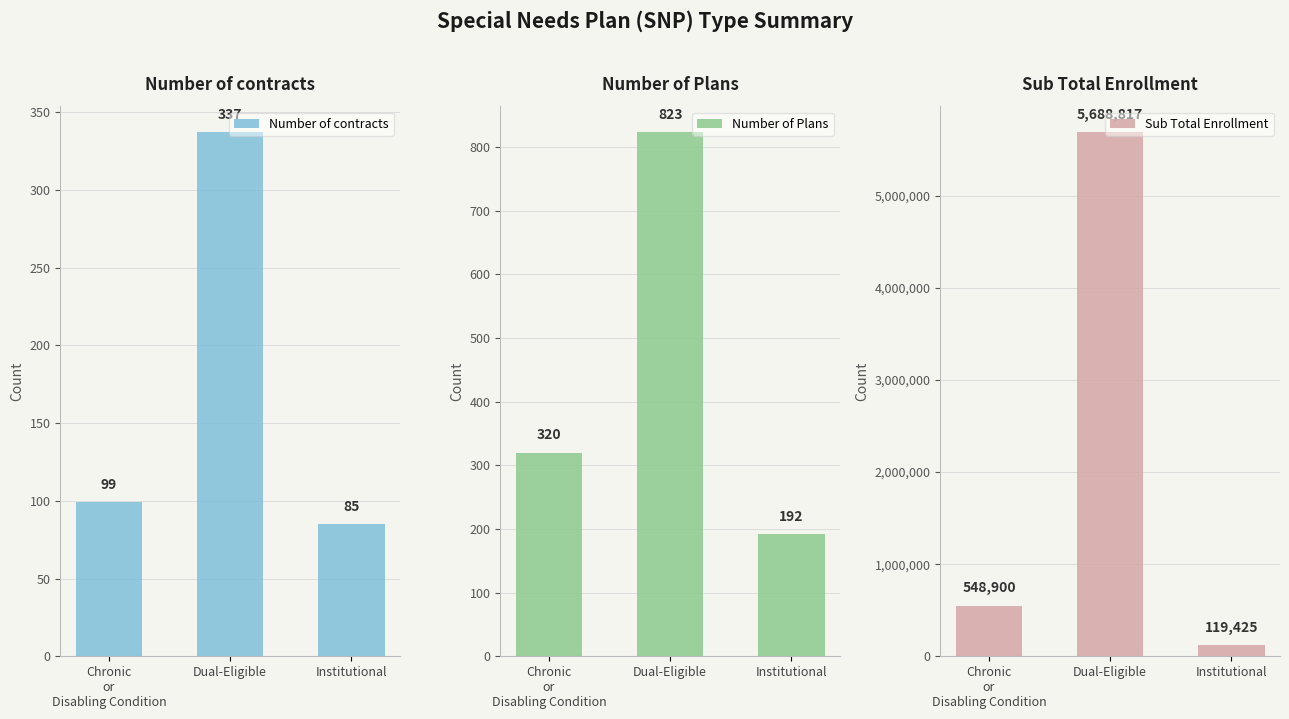

What is the label of the 3rd bar from the left?

Institutional